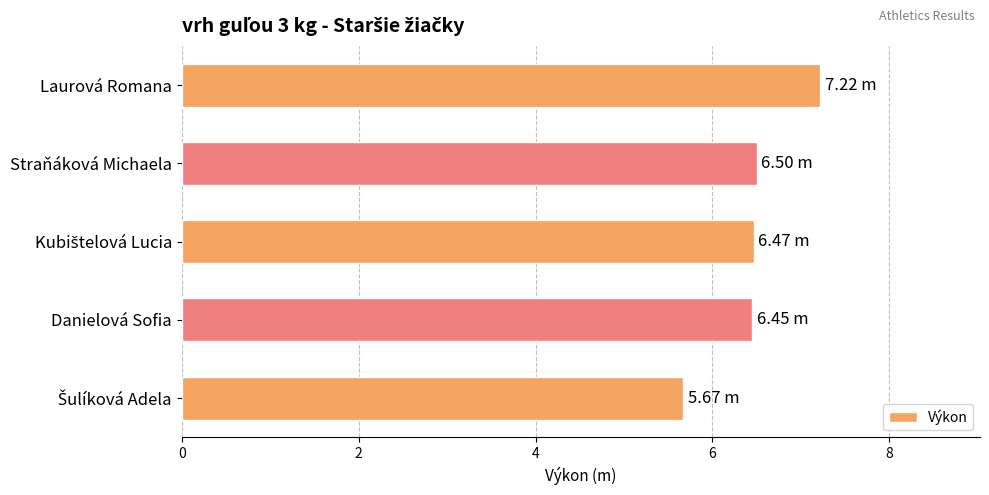

What is the label of the 4th bar from the top?

Danielová Sofia